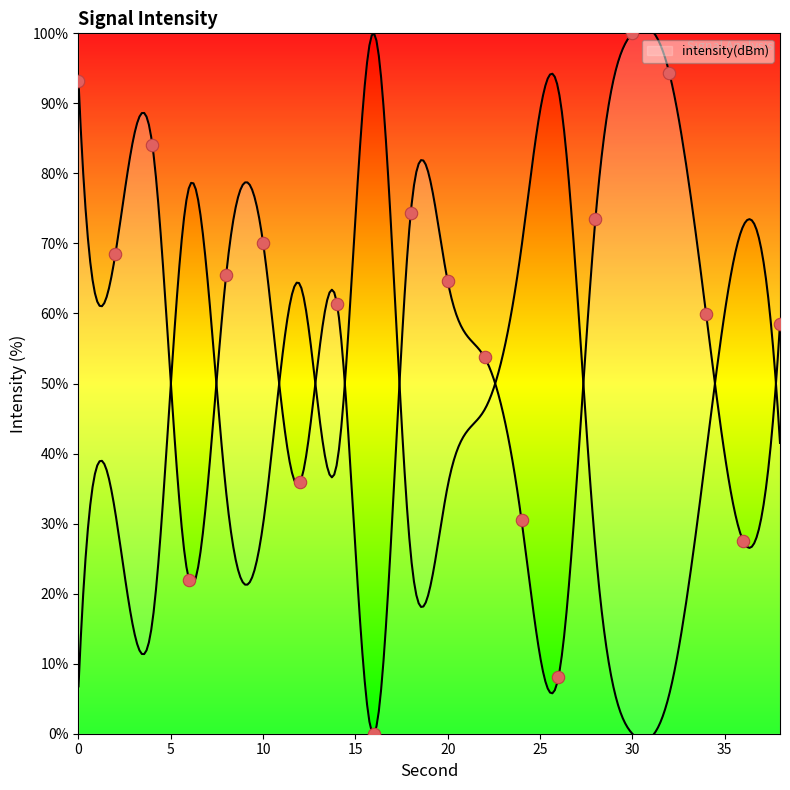

What is the change in value from 10 to 34?

-10.2